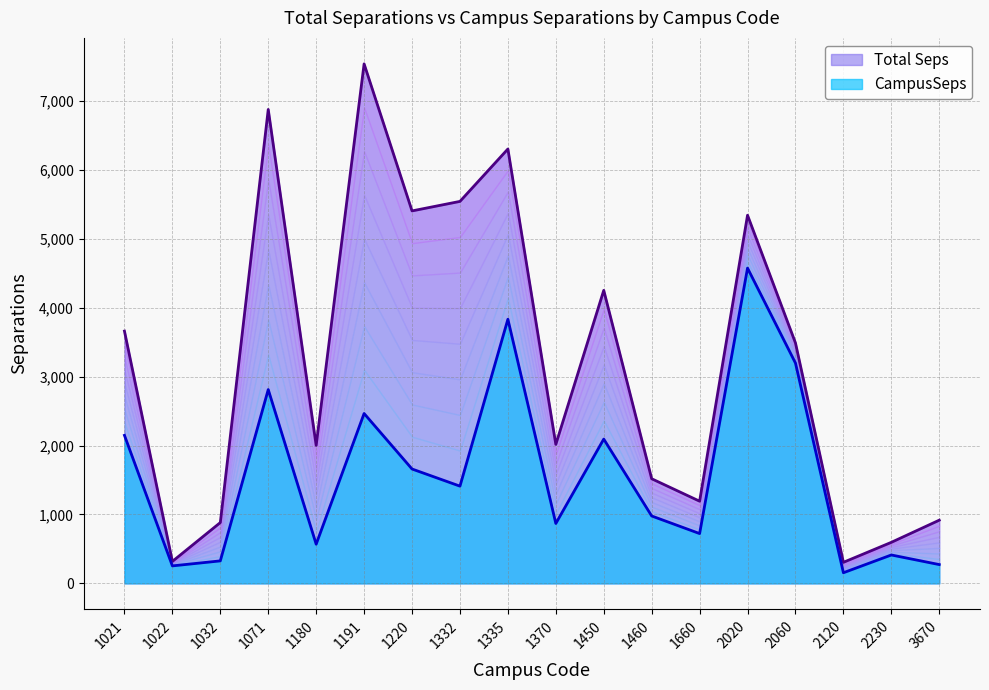

Reading right to left, list all the values displayed in this chart.

Total Seps: 916.9	595.4	305.4	3488.1	5341.0	1192.1	1517.8	4251.1	2016.4	6301.8	5541.6	5403.6	7536.8	2002.0	6875.5	882.1	318.6	3659.7
CampusSeps: 272.7	412.0	154.2	3196.2	4573.8	722.5	977.8	2093.1	868.8	3831.8	1410.5	1659.2	2464.3	568.4	2811.6	326.3	253.7	2147.8